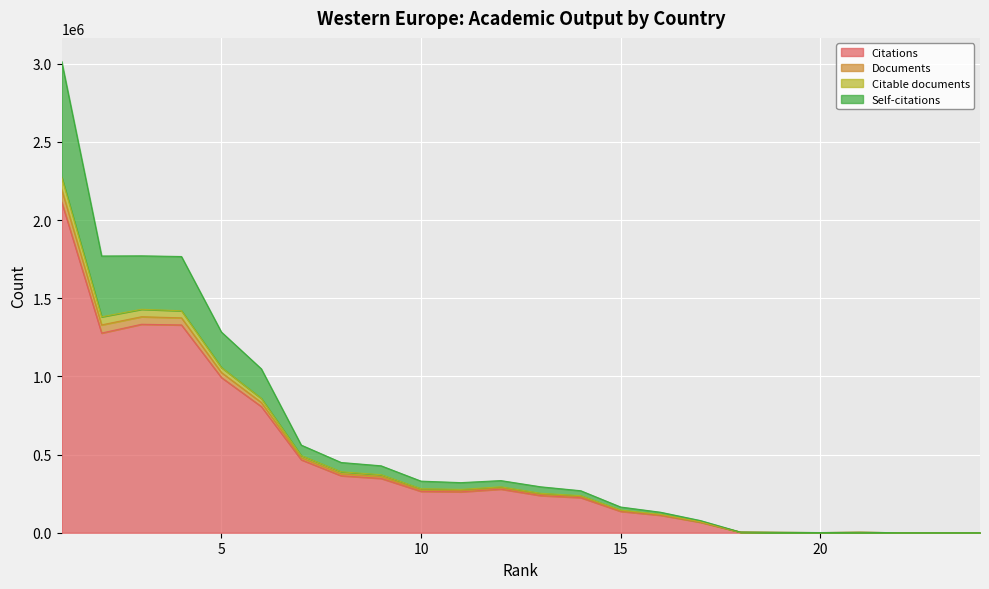

True or false: Citable documents and Self-citations intersect in this chart.

False